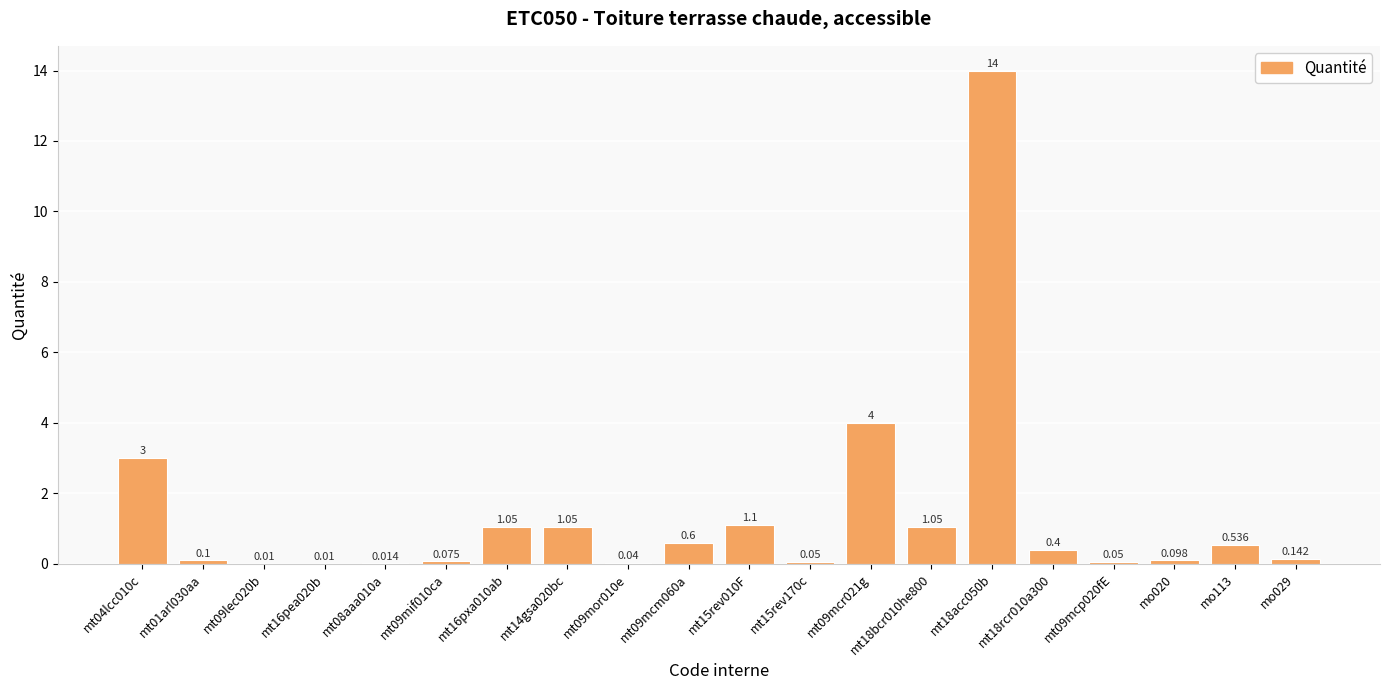

What is the difference between the maximum and minimum values?

14.0